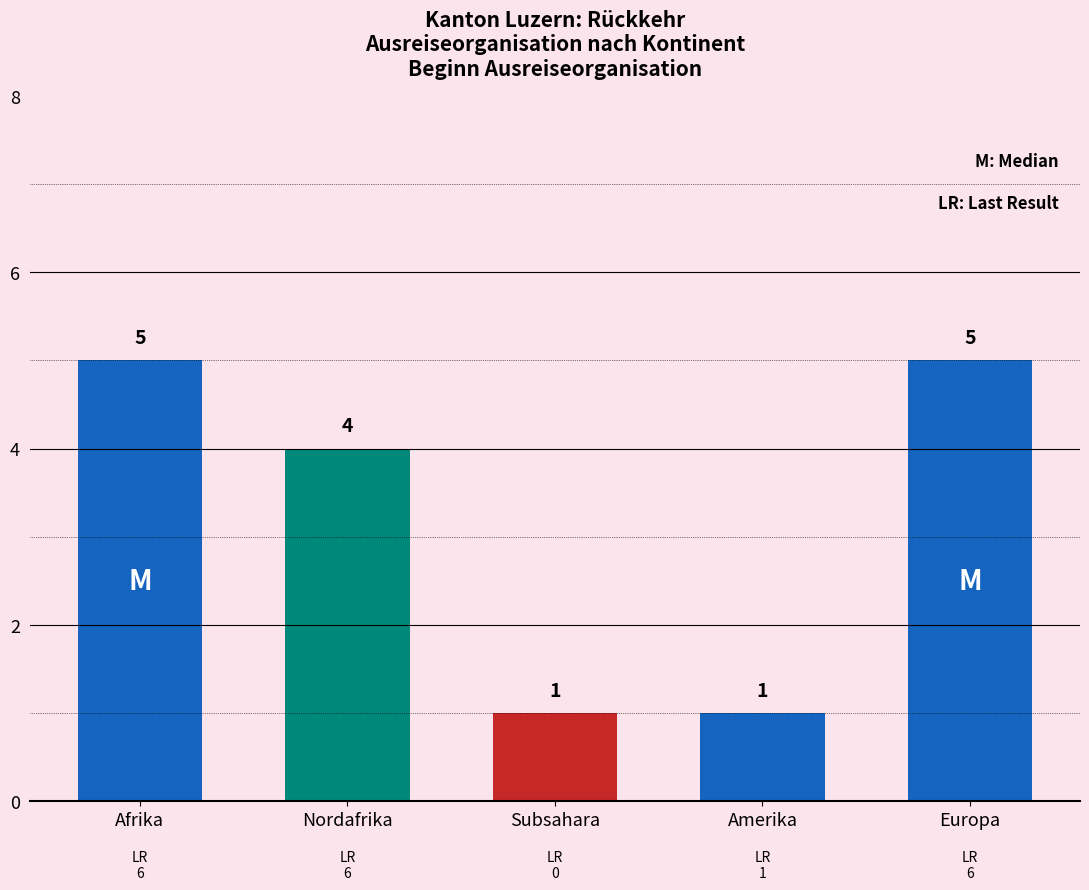

What is the ratio of the value at Afrika to the value at Nordafrika?

1.2